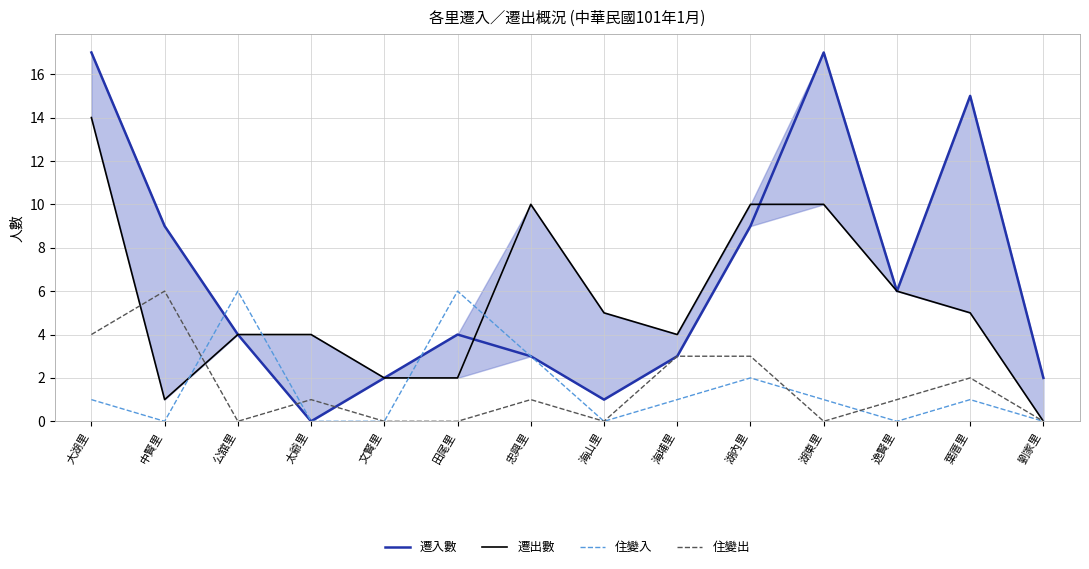

What is the value of the 住變入 point at the 10th from the left?

2